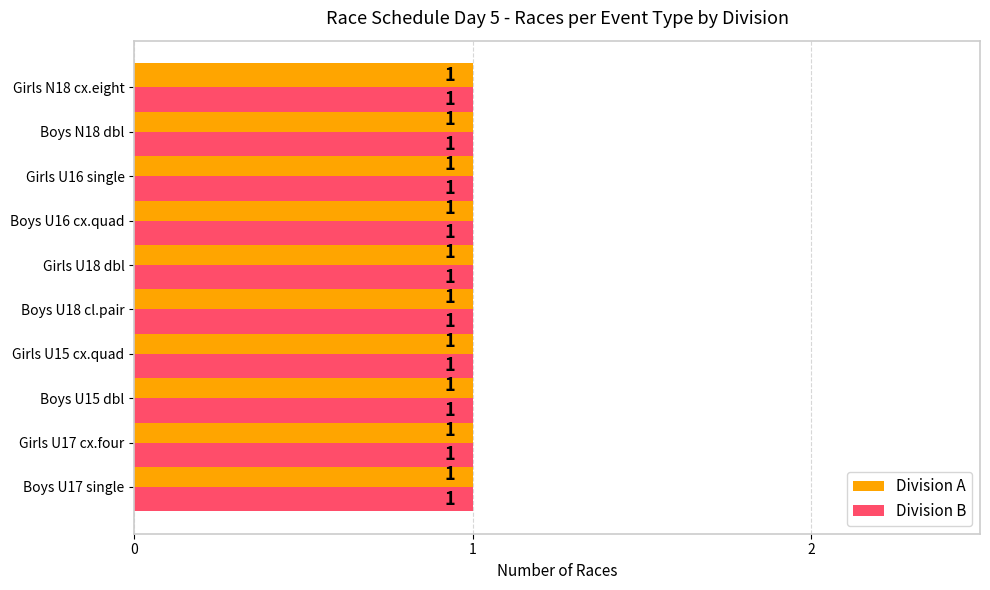

At which label is A closest to 2?

Boys